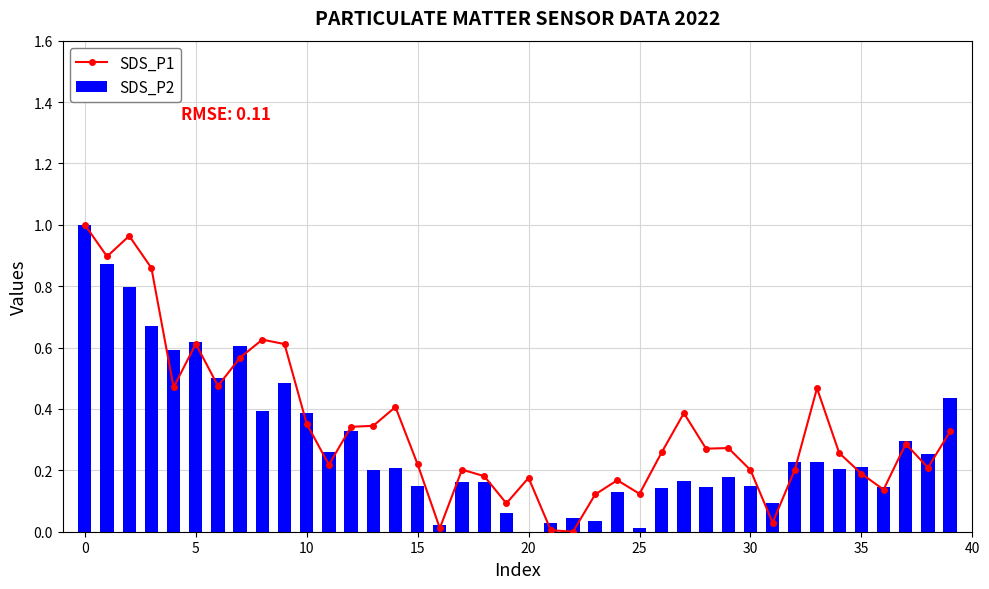

What is the sum of all SDS_P2 values?

11.6